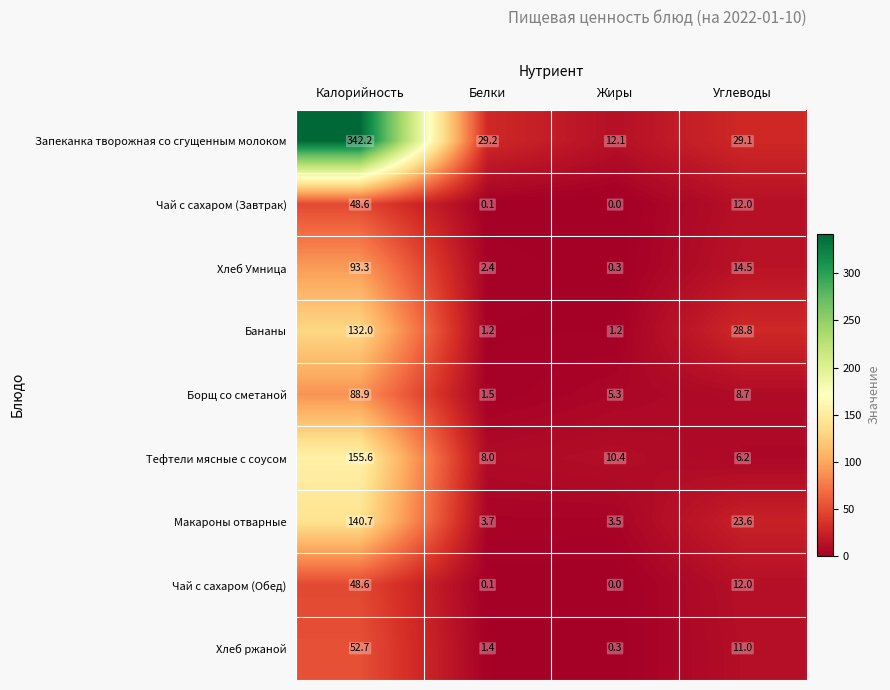

What is the sum of all Чай с сахаром (Завтрак) values?

60.7